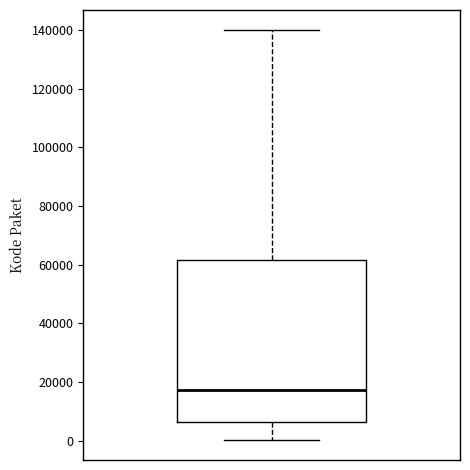

Transcribe this box plot: give where the median line is, the range the box spans, and where the two whiskers end, as read against the y-axis. The values are not printed on the chart, so give them approximately, as read against the axis.

median 18000, box 6000 to 62000, whiskers 0 to 140000